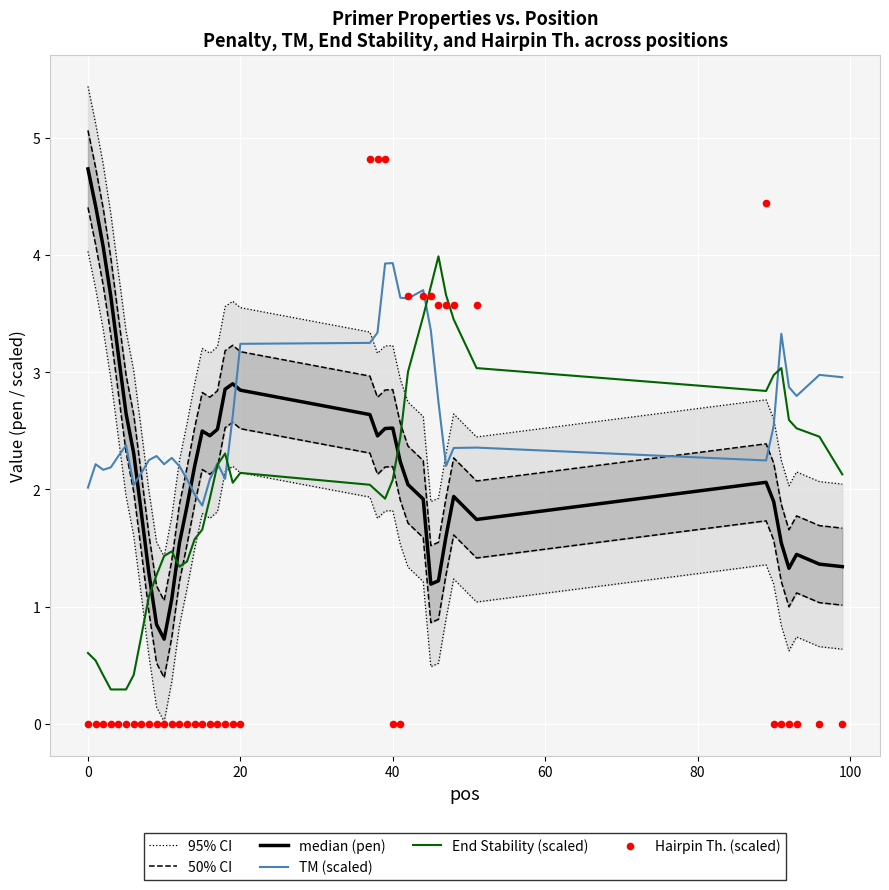

The TM (scaled) series shows 1.8 at 40. True or false?

False